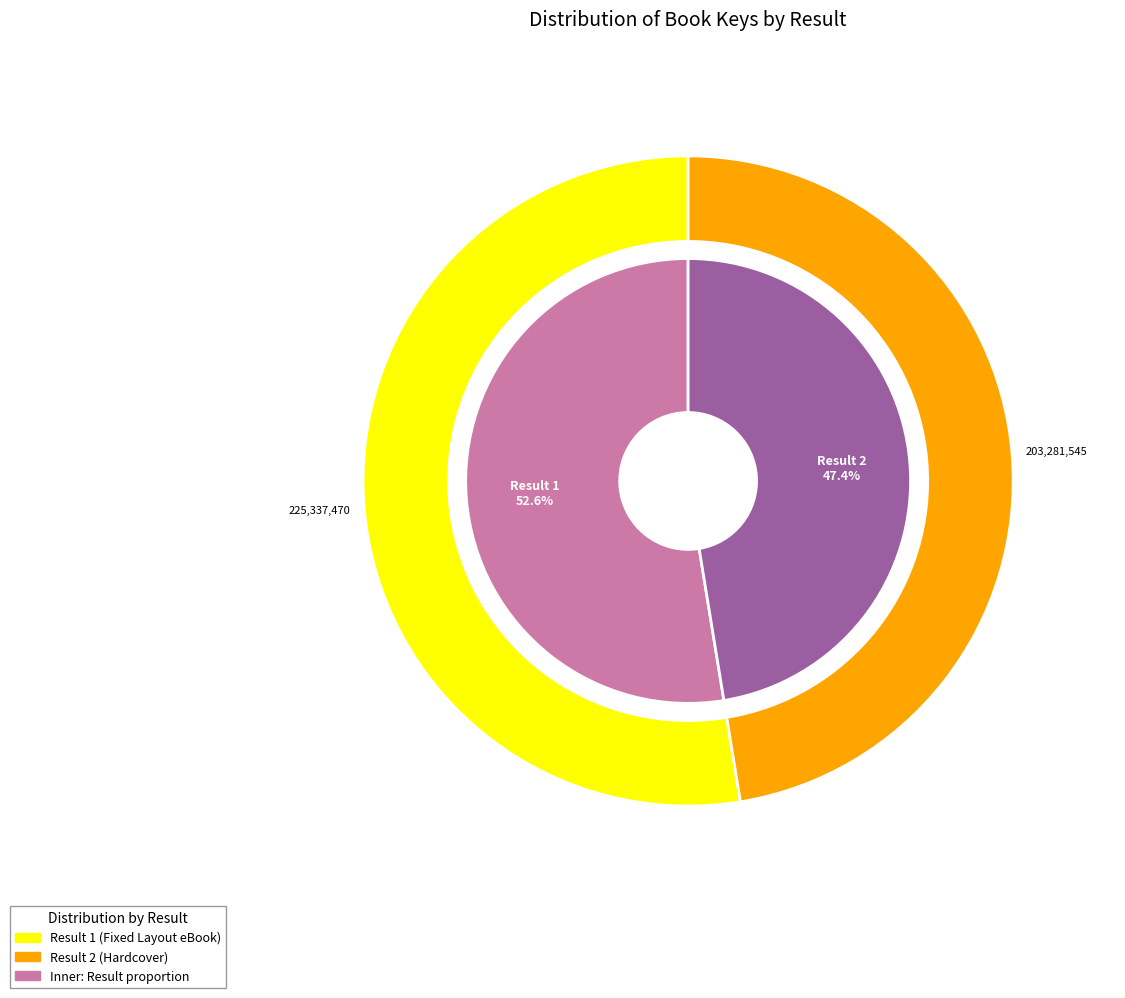

Which category has the biggest portion of the pie?

1